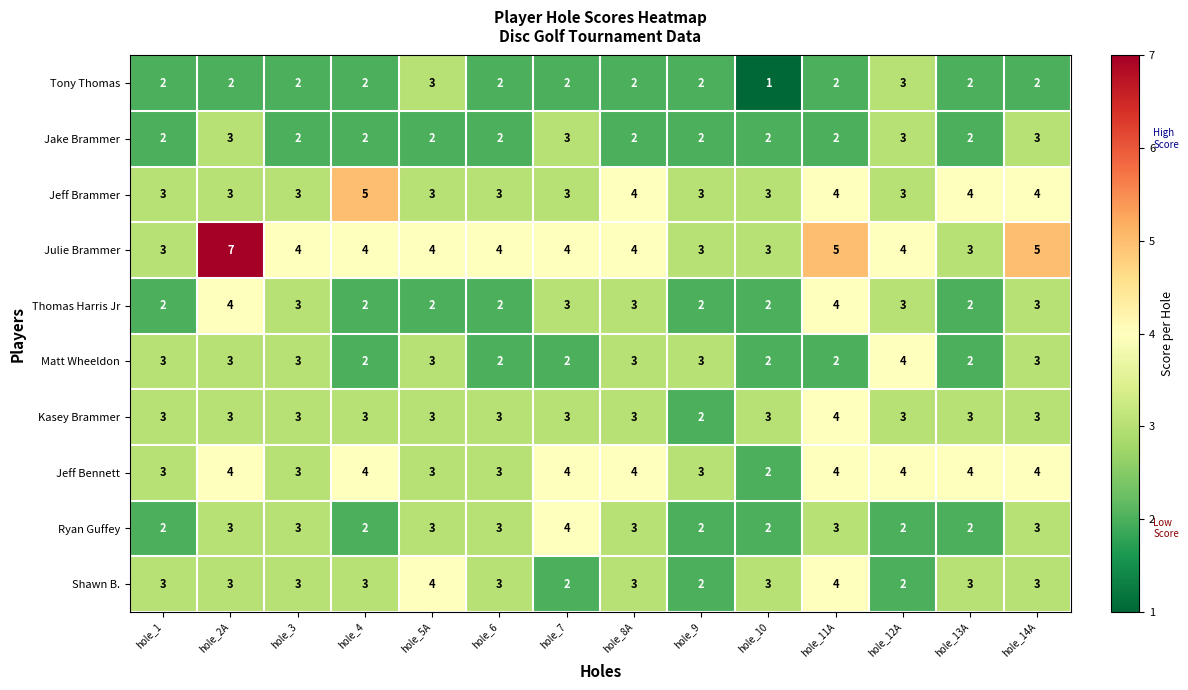

At which category is the sum across all series the highest?

hole_2A